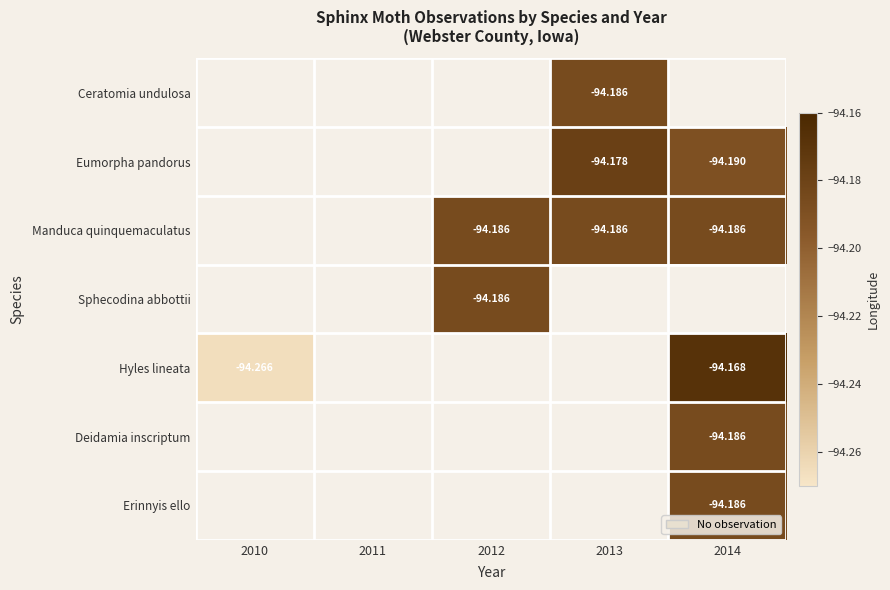

Between 2010 and 2012, which is larger?

2012